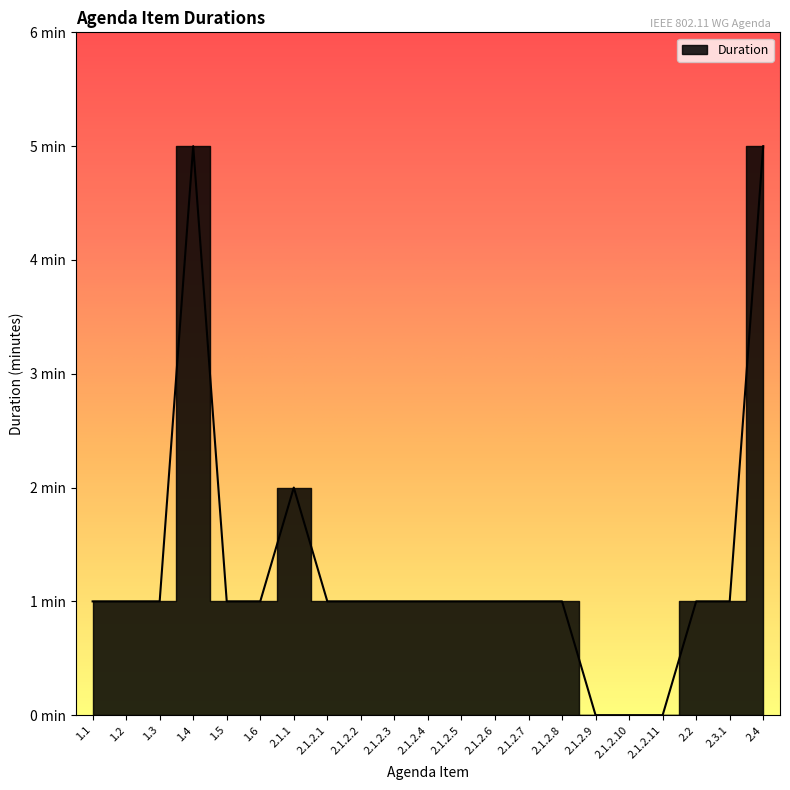

Does the chart display data point markers on the line(s)?

No